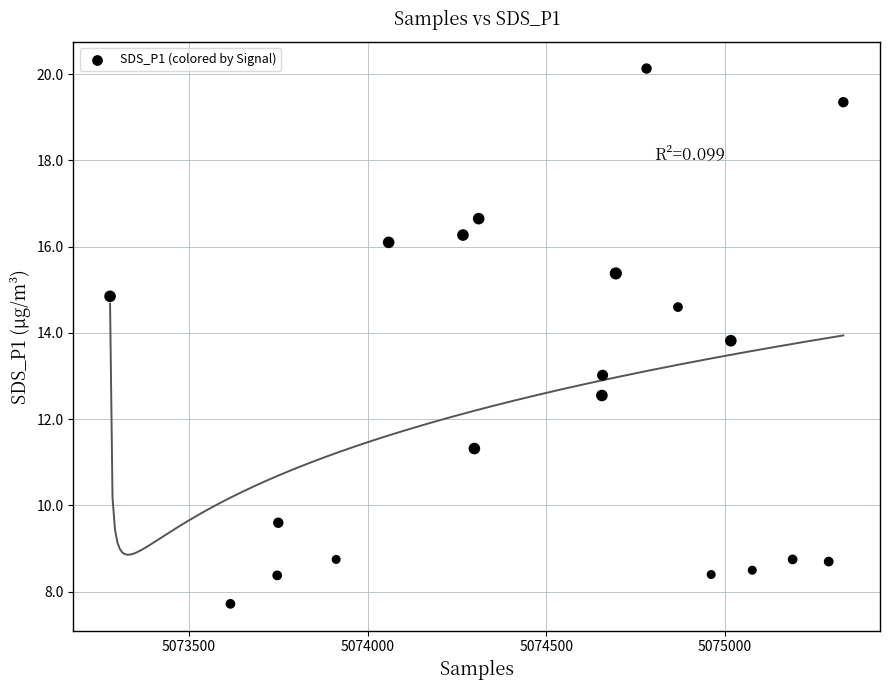

What is the range of X values (max minus min)?

2053.0